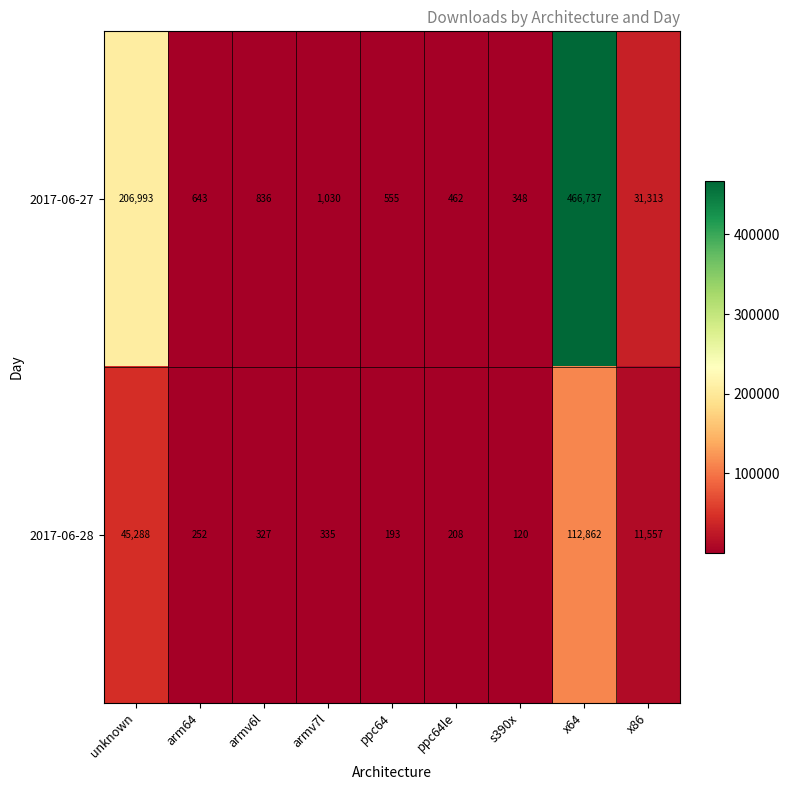

Count the number of categories in the chart.

9